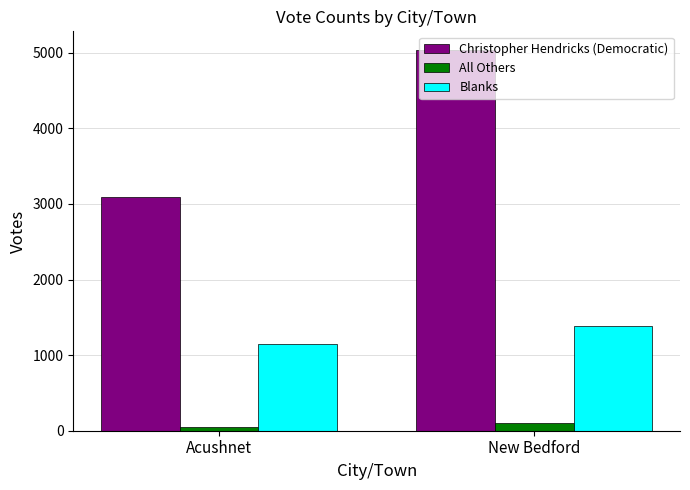

What is the lowest value of the Blanks series?

1154